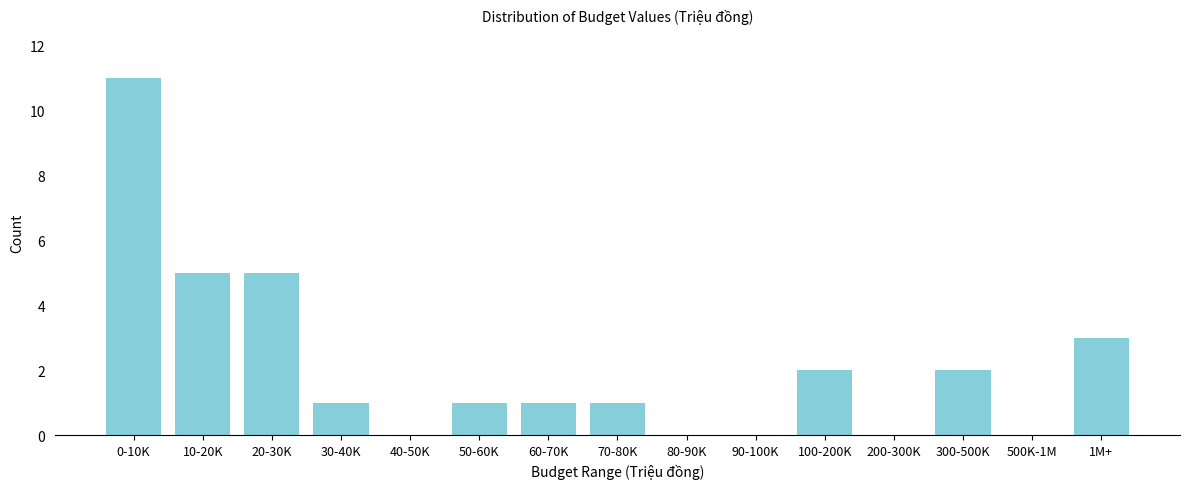

Reading left to right, what are all the values shown in this chart?

0-10K=11	10-20K=5	20-30K=5	30-40K=1	40-50K=0	50-60K=1	60-70K=1	70-80K=1	80-90K=0	90-100K=0	100-200K=2	200-300K=0	300-500K=2	500K-1M=0	1M+=3